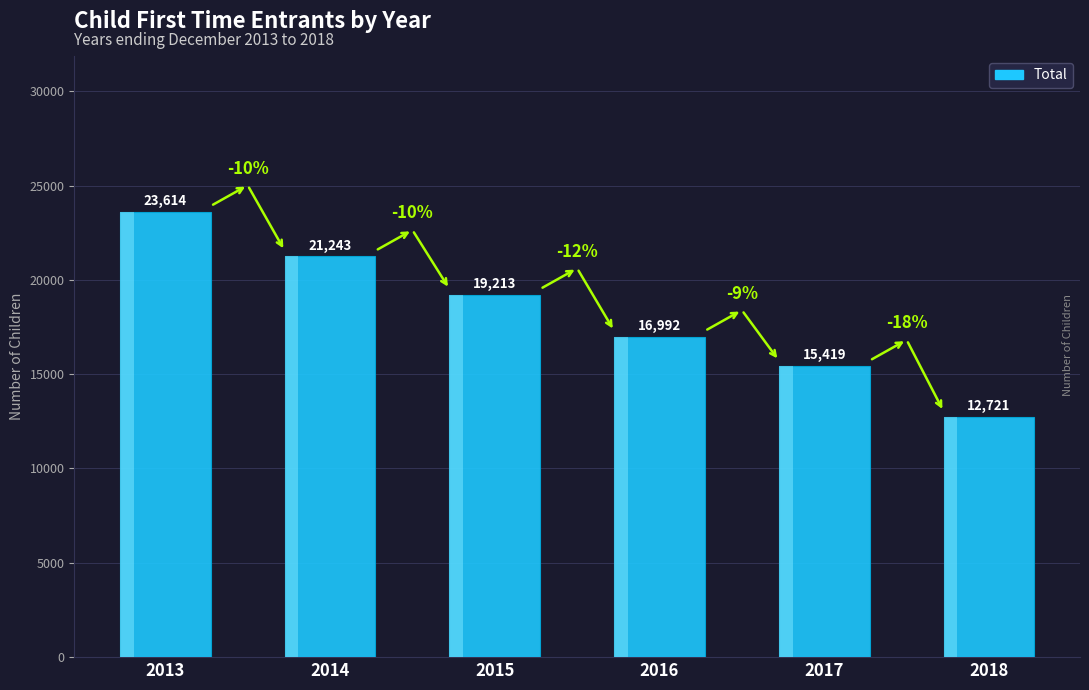

Reading left to right, extract all data points from this chart.

23613.6	21242.6	19213.1	16992.4	15419.3	12720.8